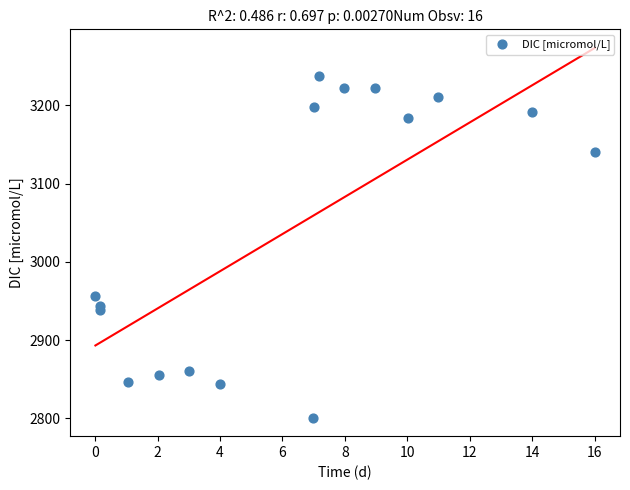

What Y value in the scatter plot is closest to 3019?

2956.7